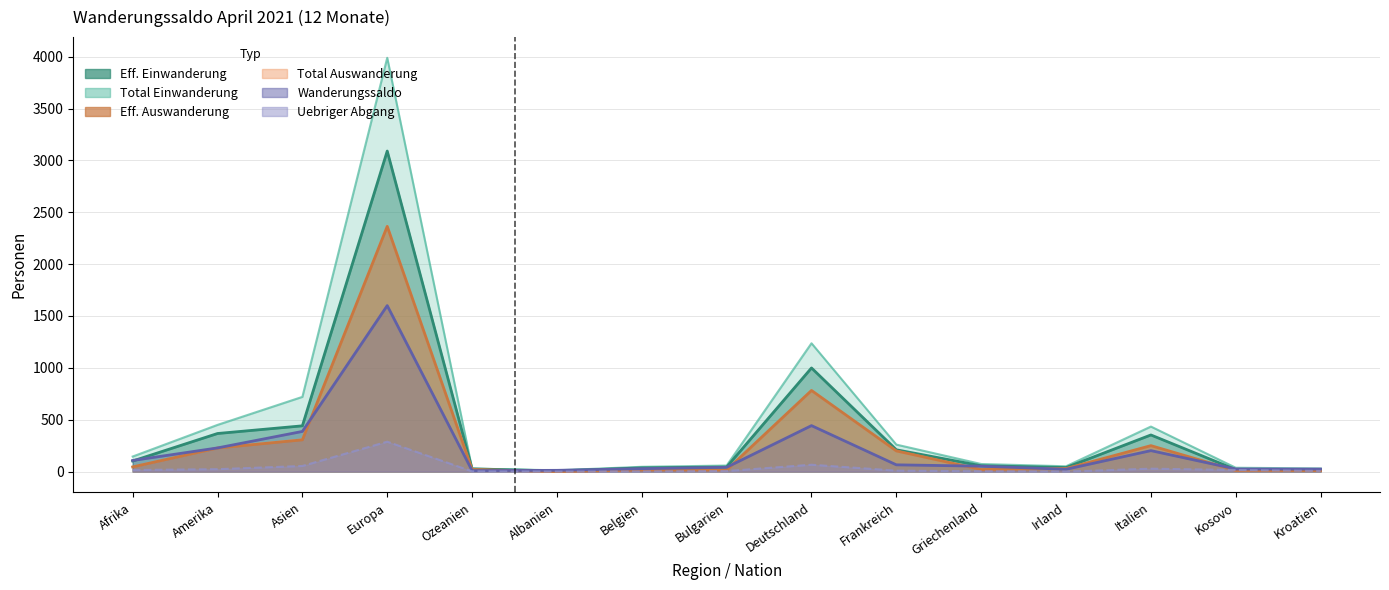

Where is Eff. Auswanderung nearest to the value 1182?

Deutschland